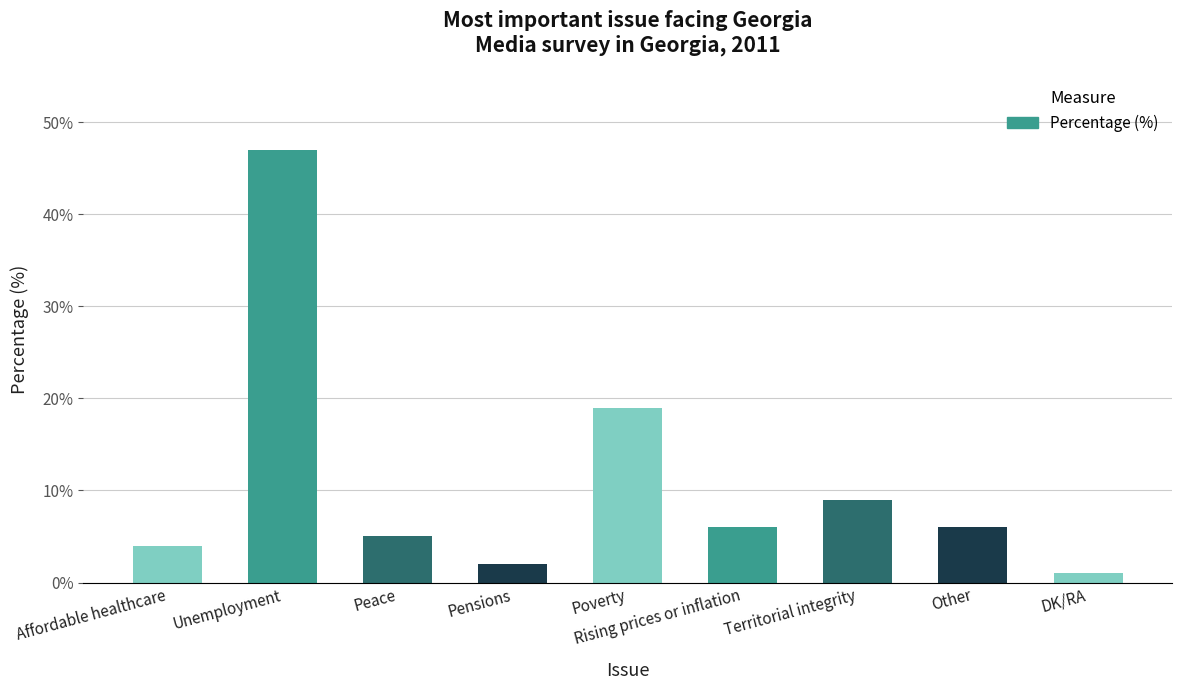

At which label is the value closest to 24?

Poverty